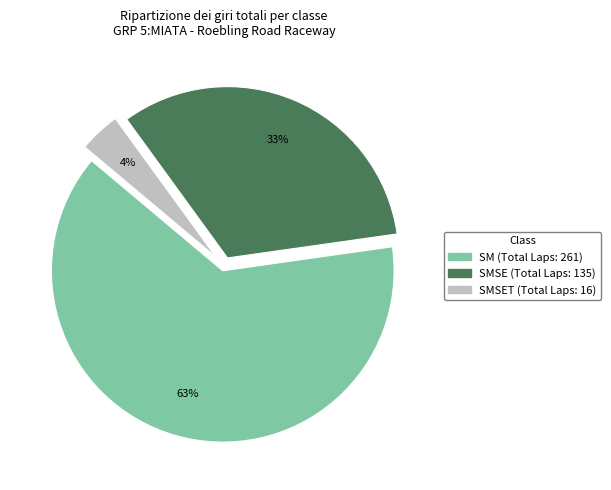

Is there a majority slice in this chart?

Yes